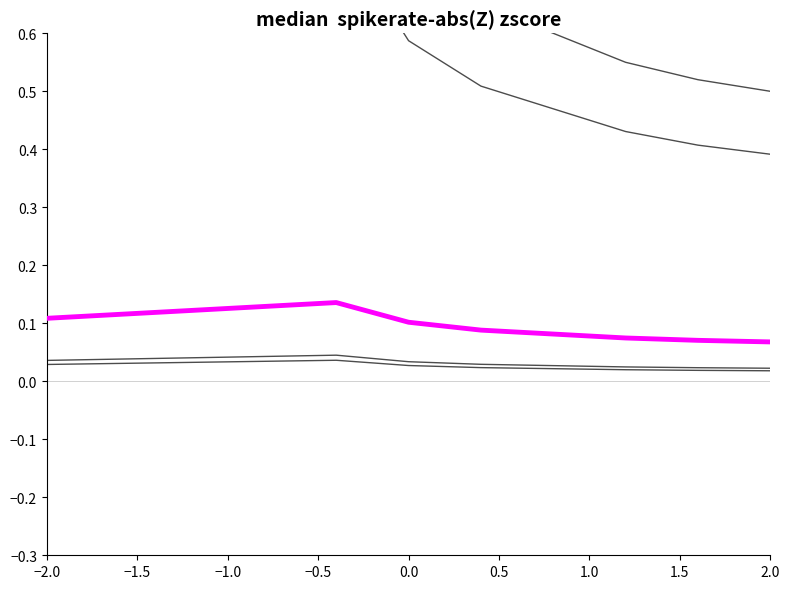

True or false: 八、社会保障和就业支出 and median intersect in this chart.

False